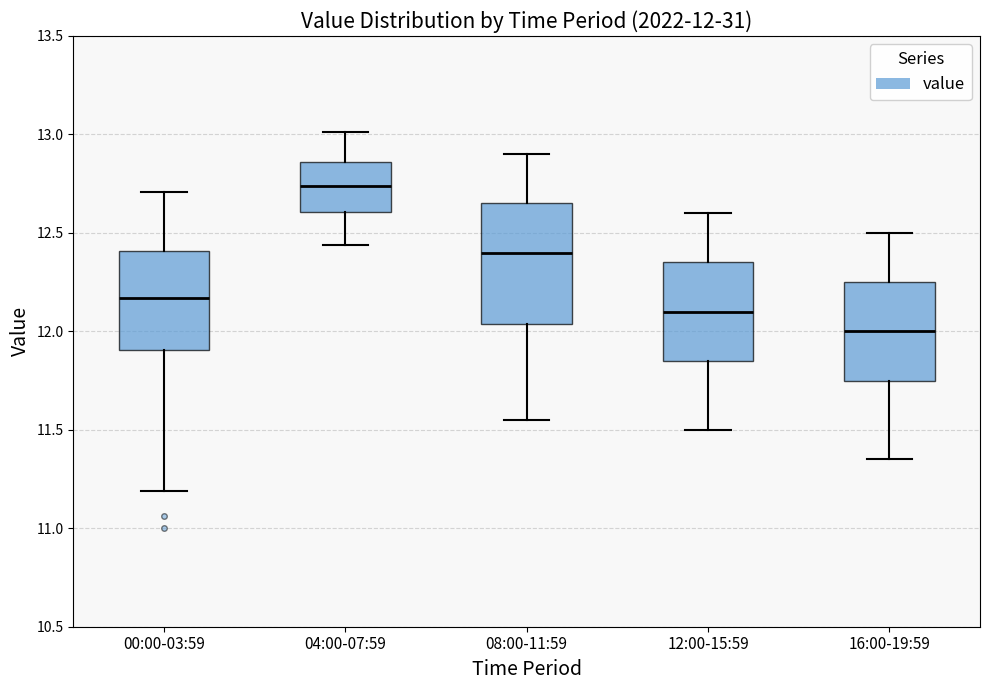

Which box is the tallest, from its lower edge to its upper edge?

08:00-11:59